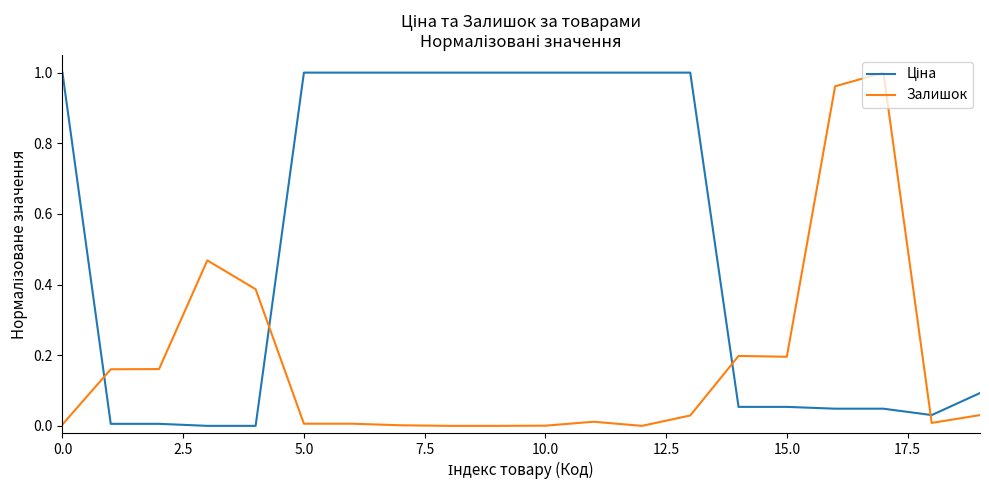

Does the chart have visible grid lines?

No